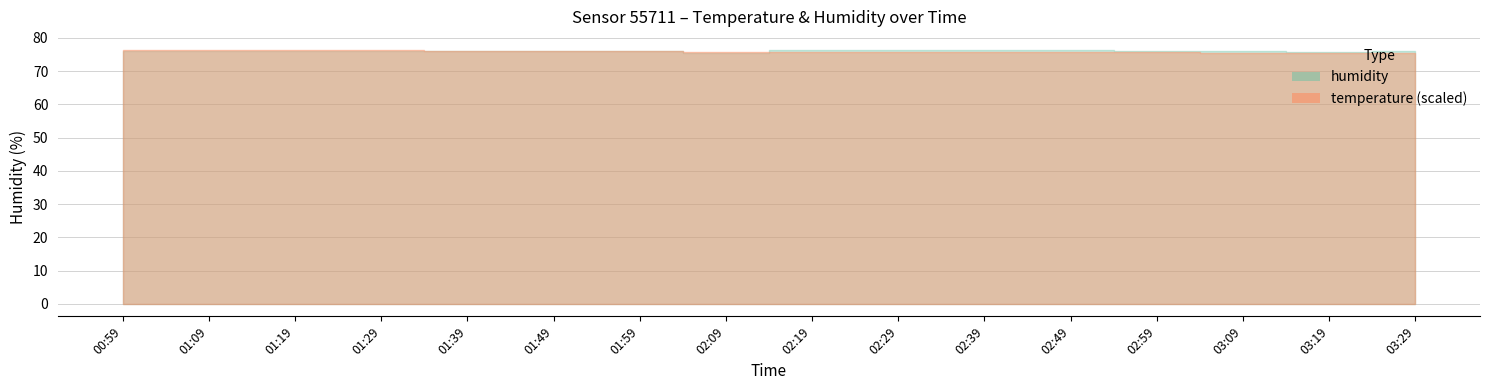

Count the number of data series in this chart.

2